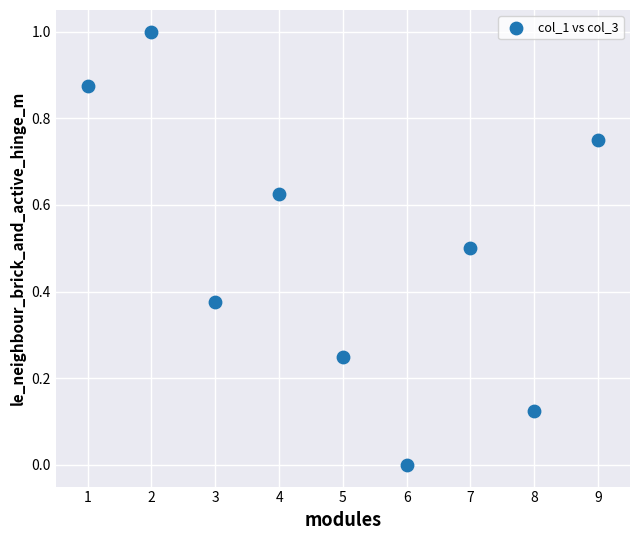

What is the range of Y values (max minus min)?

1.0